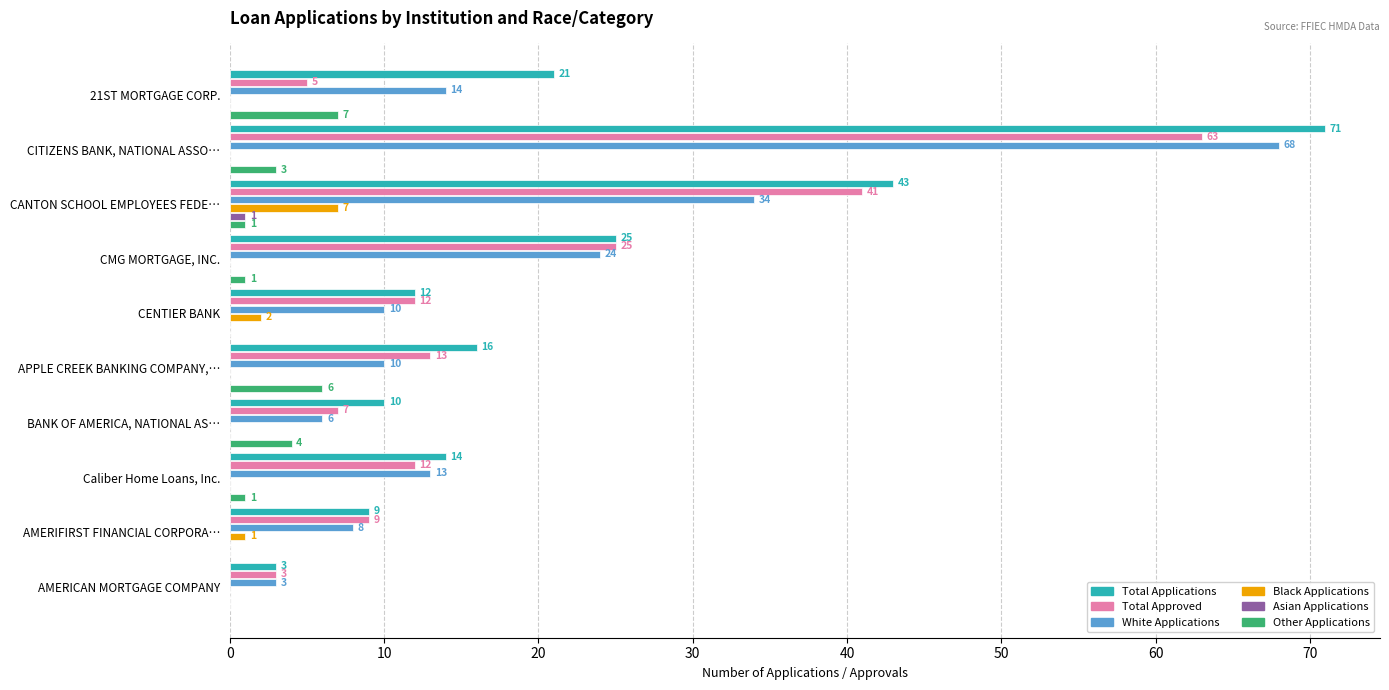

What is the sum of all White Applications values?

190